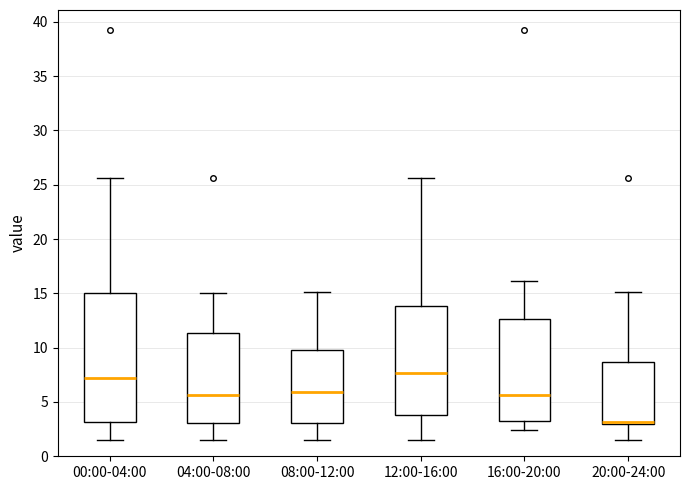

Comparing the boxes themselves (not the whiskers), which one is the tallest?

00:00-04:00